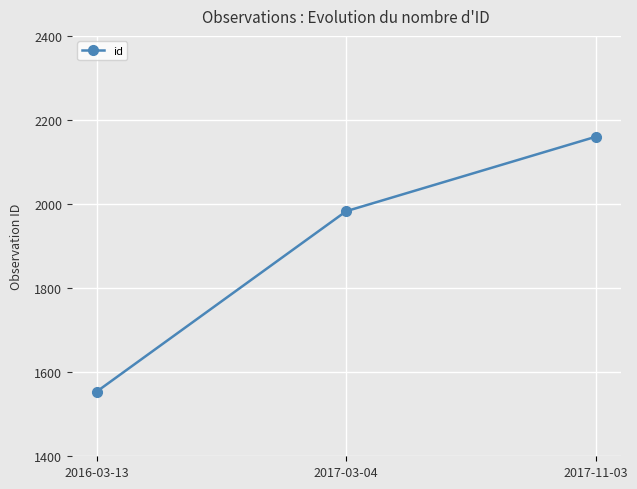

Does the chart display data point markers on the line(s)?

Yes